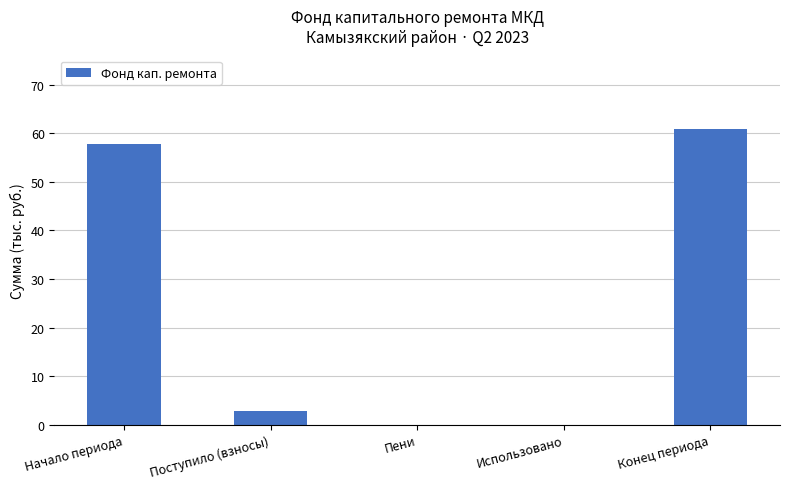

Where is the data nearest to the value 30?

Поступило (взносы)